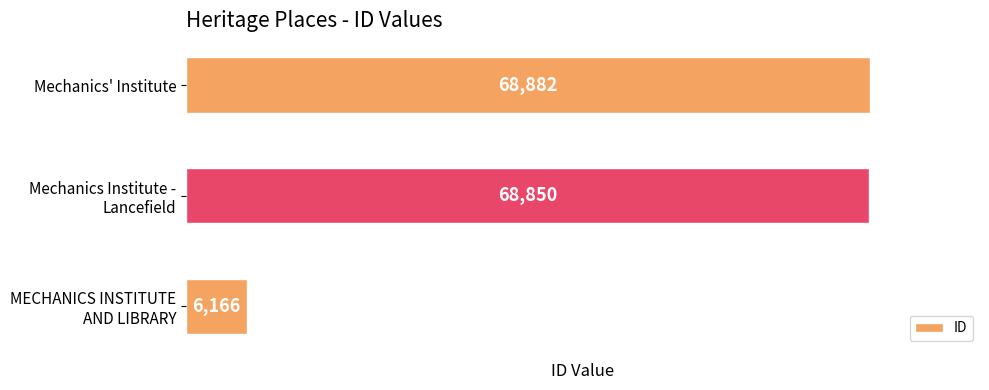

Reading bottom to top, what are all the values shown in this chart?

6166	68850	68882